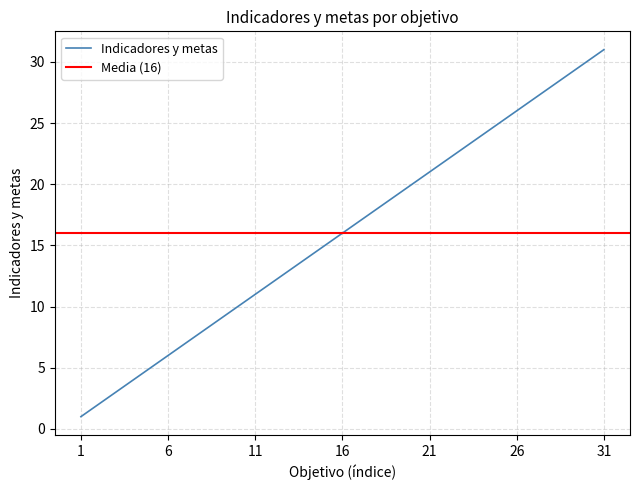

List the labels in order of value, smallest first.

1, 2, 3, 4, 5, 6, 7, 8, 9, 10, 11, 12, 13, 14, 15, 16, 17, 18, 19, 20, 21, 22, 23, 24, 25, 26, 27, 28, 29, 30, 31